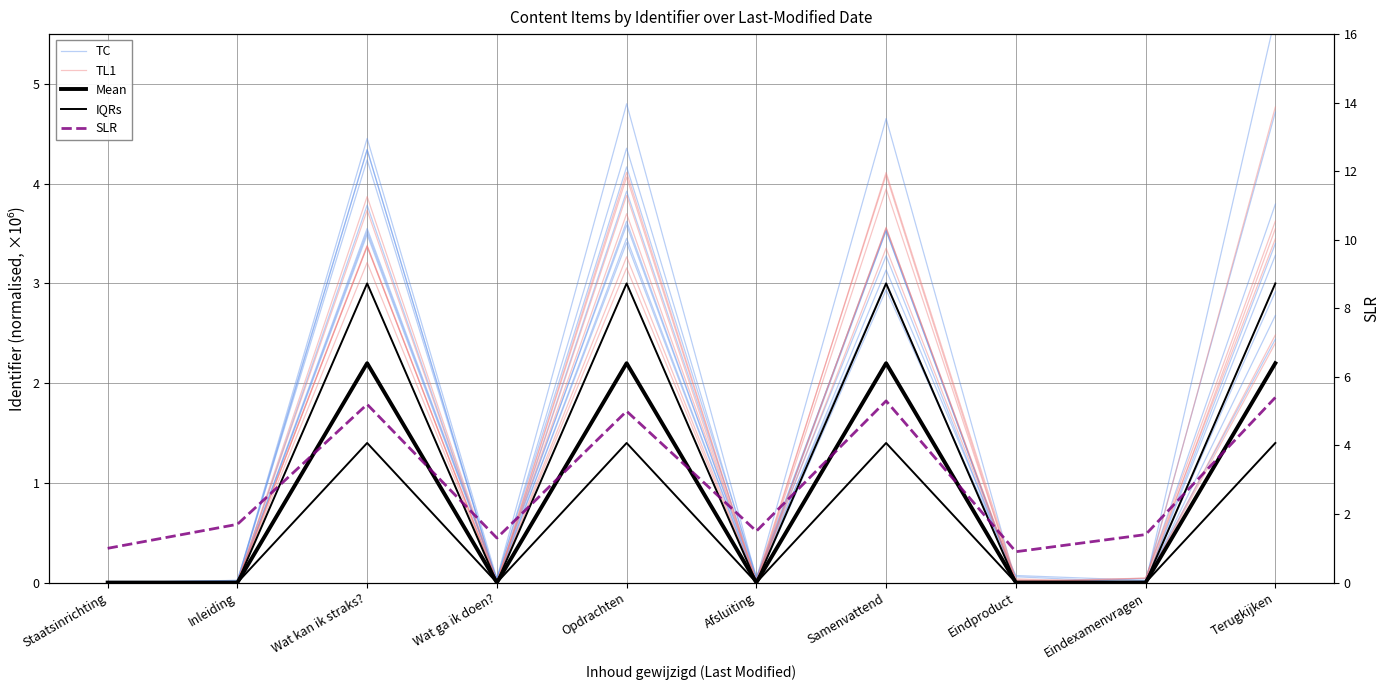

How many data points does each series have?

10